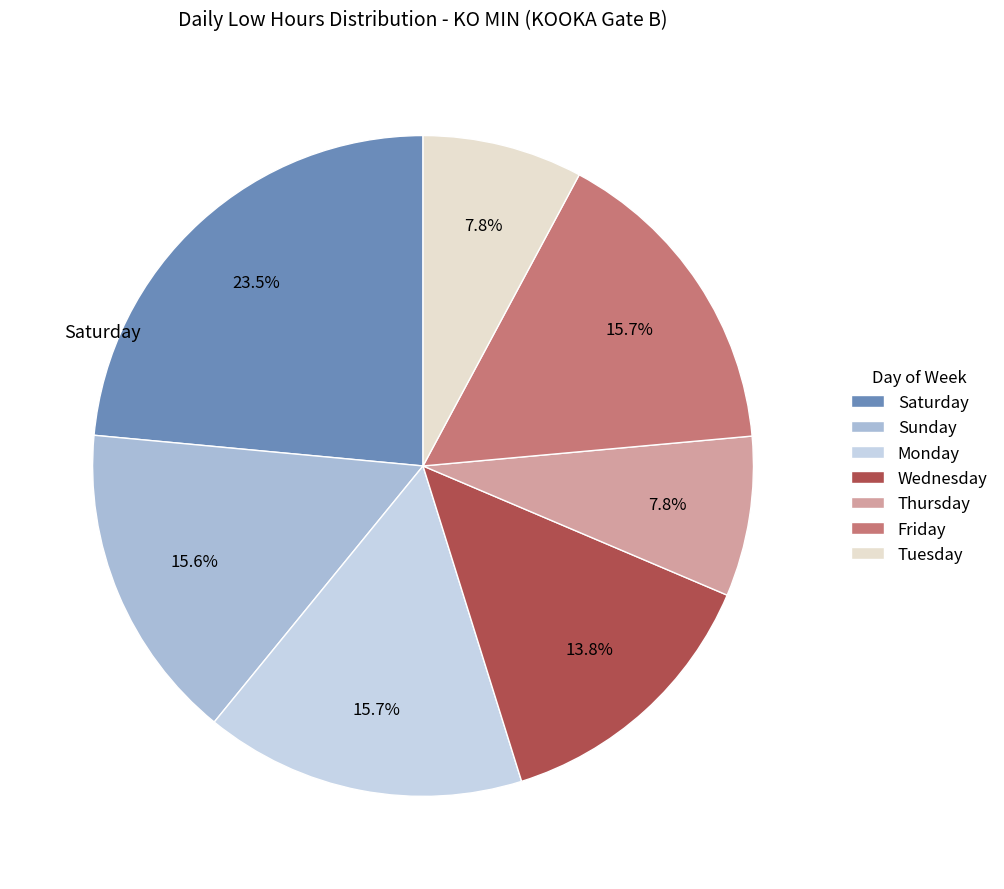

Which category has the biggest portion of the pie?

Saturday